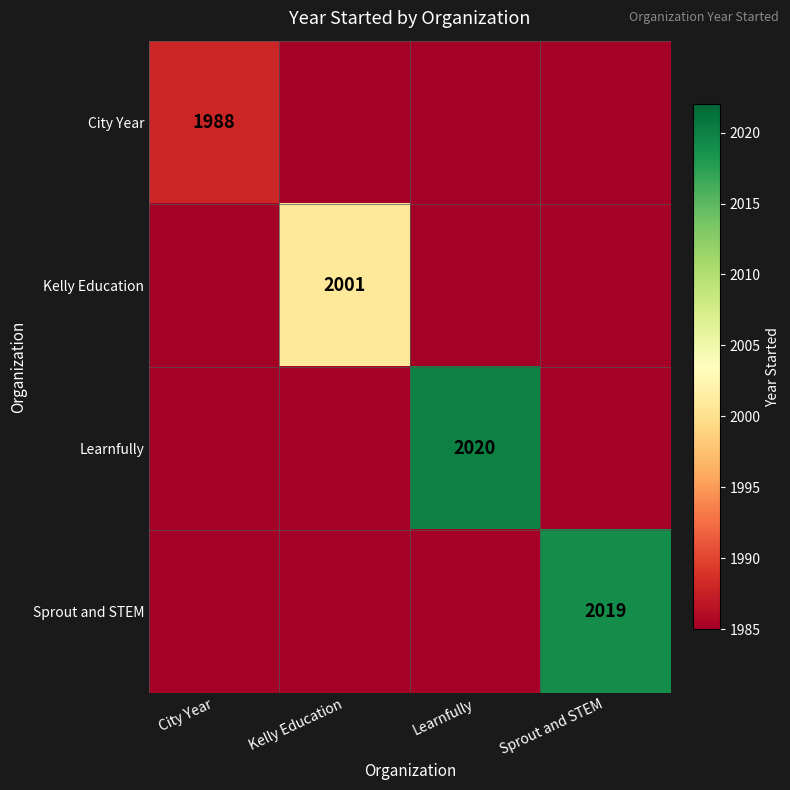

What is the sum of the Learnfully values at Sprout and STEM and City Year?

3970.0